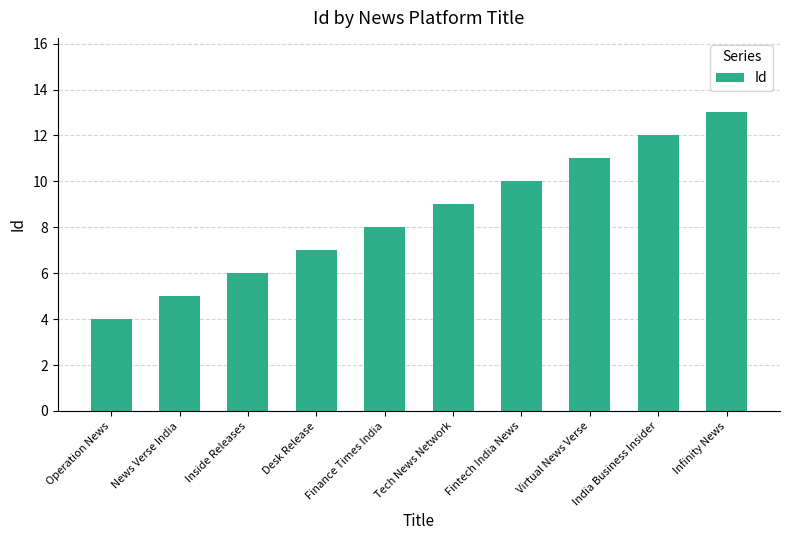

Is it true that the value at Operation News is 1?

False